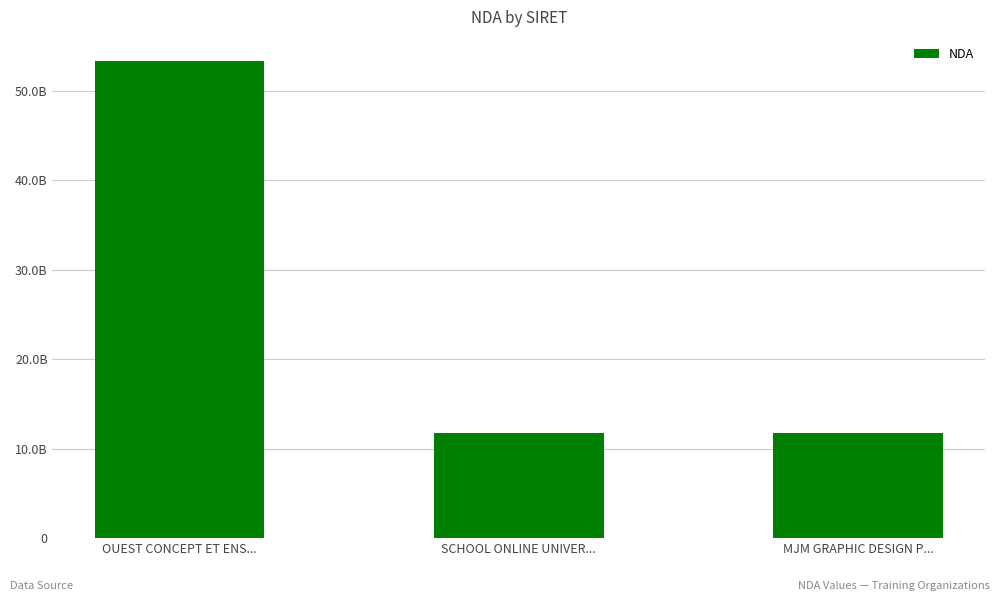

What is the greatest value displayed?

53350474435